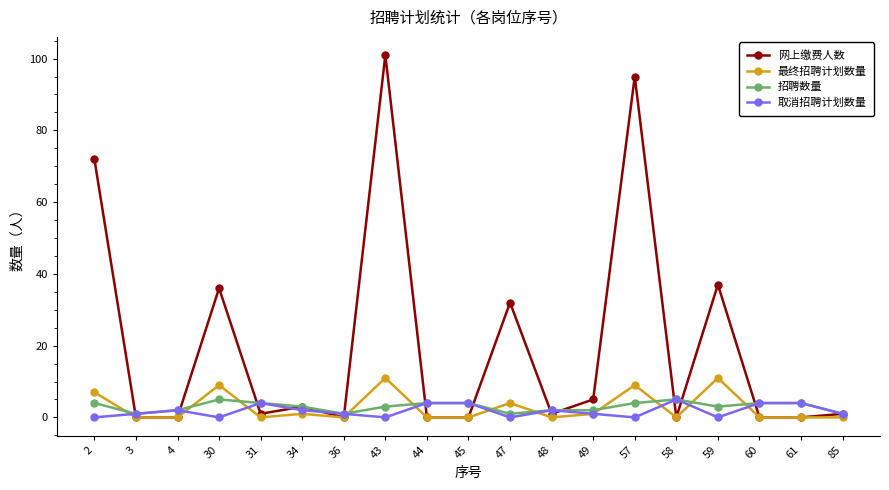

Which category has the highest value across all series?

43